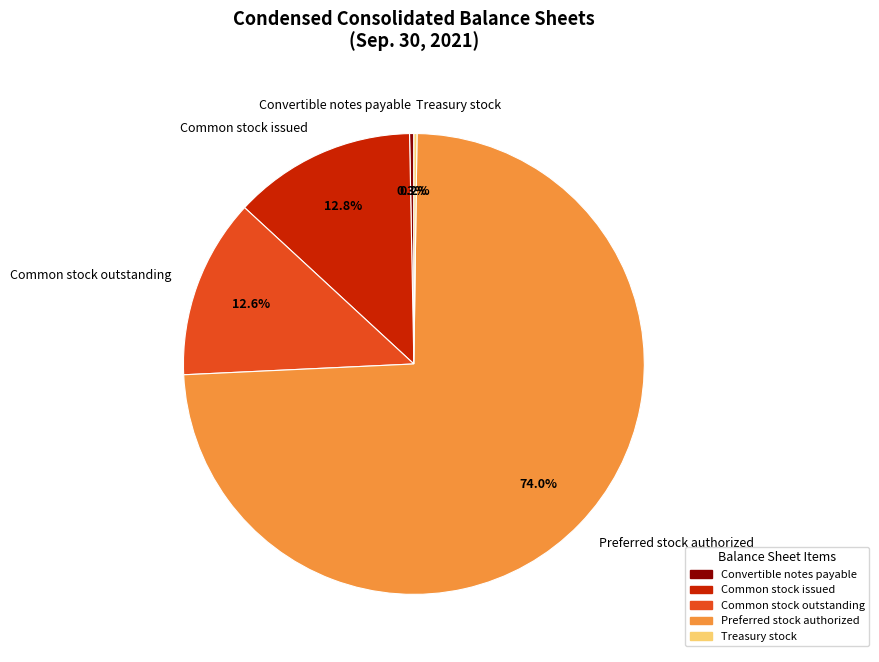

What percentage do Common stock outstanding and Convertible notes payable together represent?

12.9%